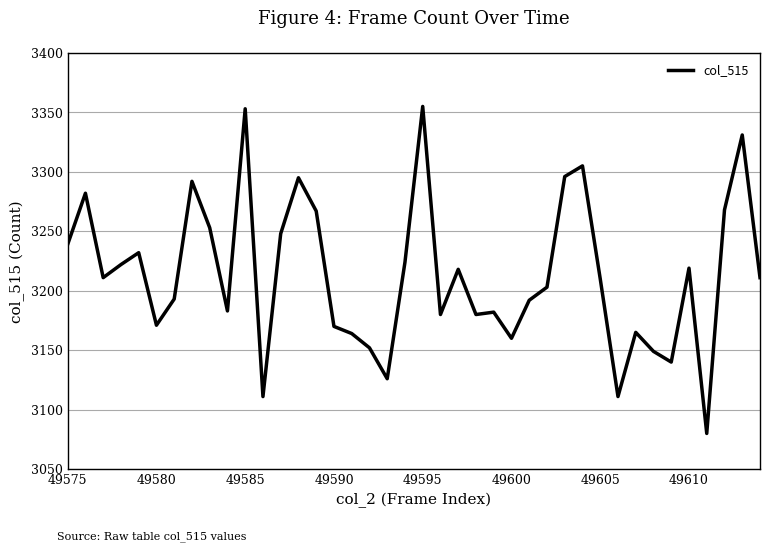

What is the difference between the maximum and minimum values?

275